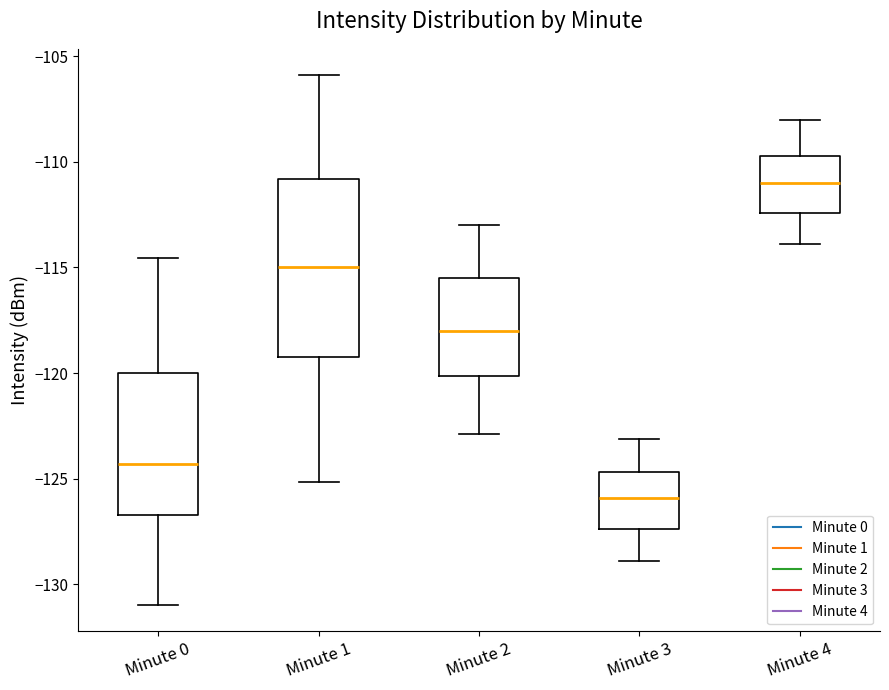

Reading left to right, read every box against the y-axis: the position of its median line, the range the box covers, and the ends of its whiskers. The values are not printed on the chart, so give them approximately, as read against the axis.

Minute 0: median -124.5, box -126.5 to -120.0, whiskers -131.0 to -114.5
Minute 1: median -115.0, box -119.5 to -111.0, whiskers -125.0 to -106.0
Minute 2: median -118.0, box -120.0 to -115.5, whiskers -123.0 to -113.0
Minute 3: median -126.0, box -127.5 to -124.5, whiskers -129.0 to -123.0
Minute 4: median -111.0, box -112.5 to -109.5, whiskers -114.0 to -108.0